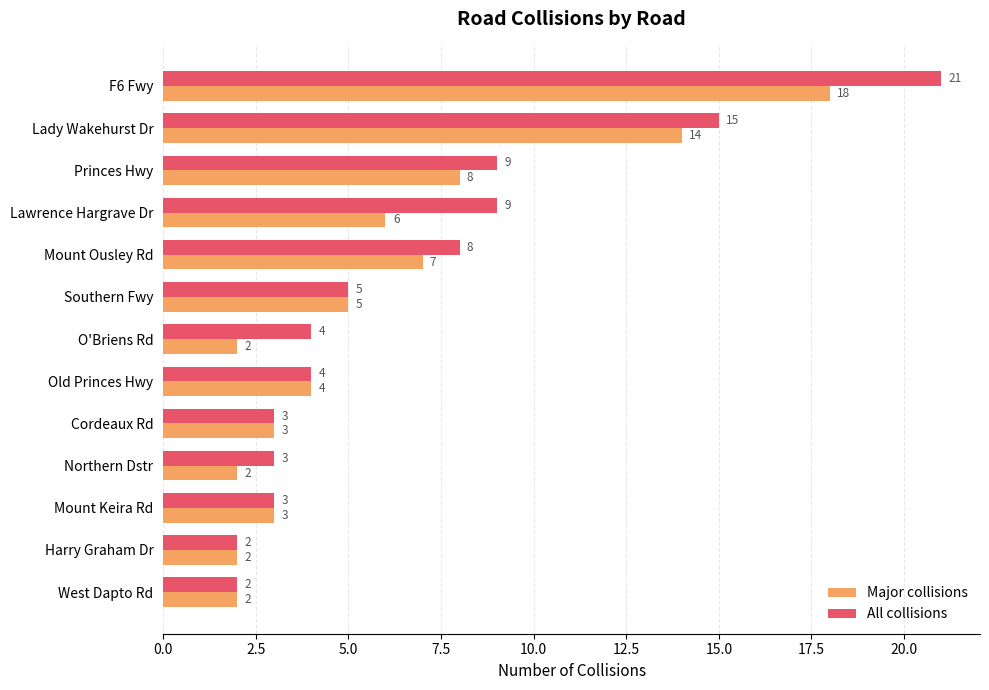

Rank the series by their average value, from highest to lowest.

All collisions, Major collisions